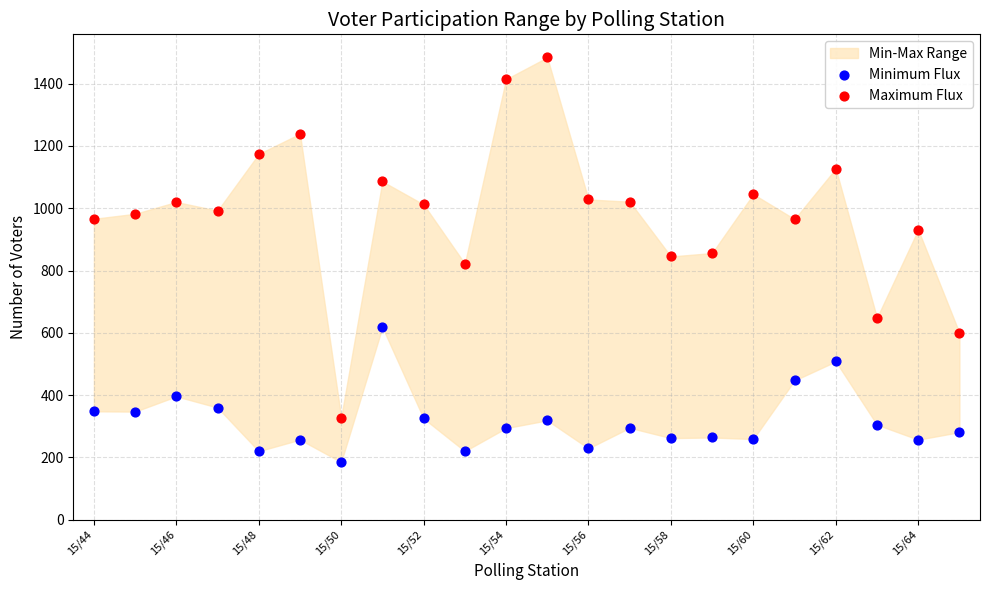

Which series reaches the minimum Y coordinate?

Minimum Flux